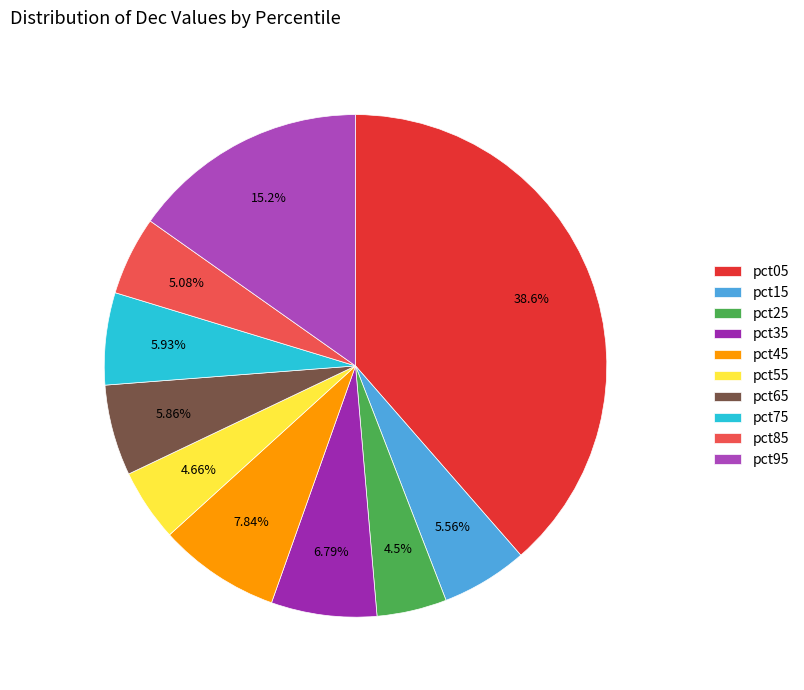

Does pct95 represent more than half of the total?

No